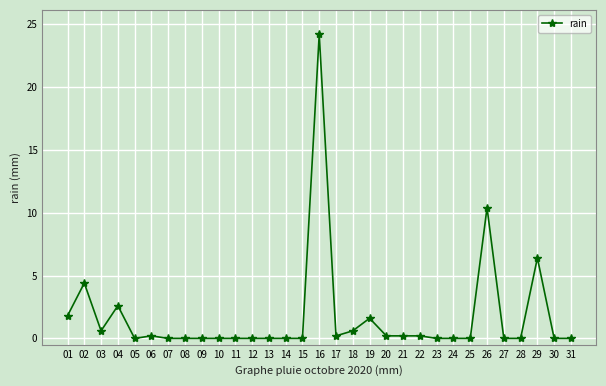

How many lines are shown in the chart?

1